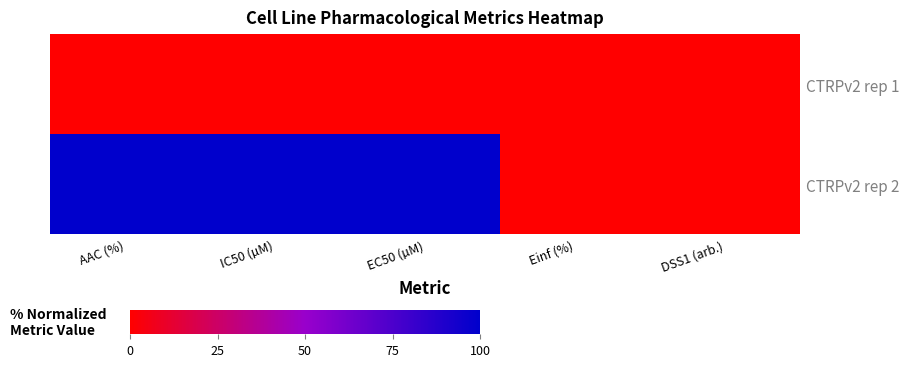

Between Einf (%) and AAC (%), which is larger?

Einf (%)